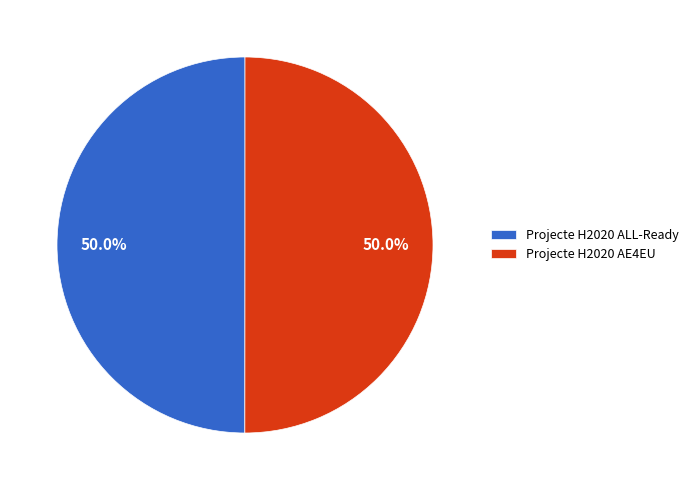

Approximately how many times larger is the value at Projecte H2020 AE4EU compared to Projecte H2020 ALL-Ready?

1.0